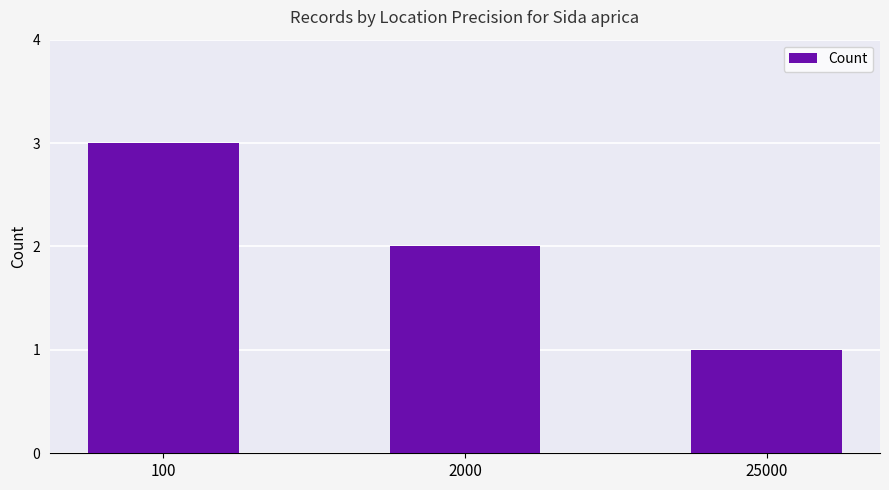

List the labels in order of value, largest first.

100, 2000, 25000